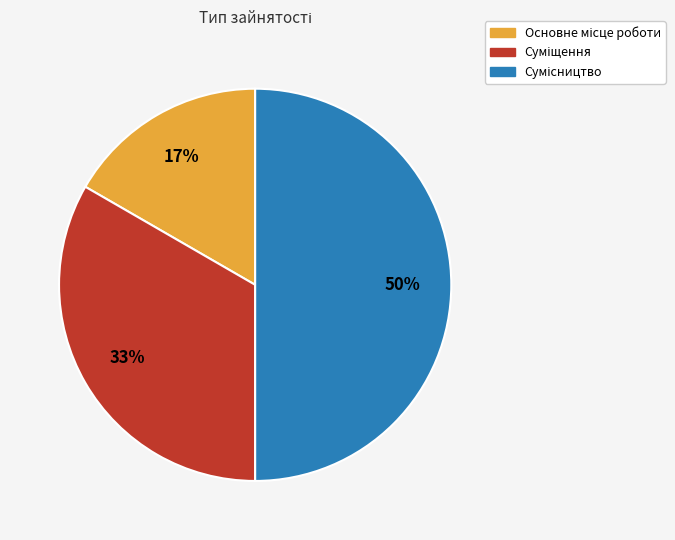

To the nearest percent, what is the average slice percentage?

33%